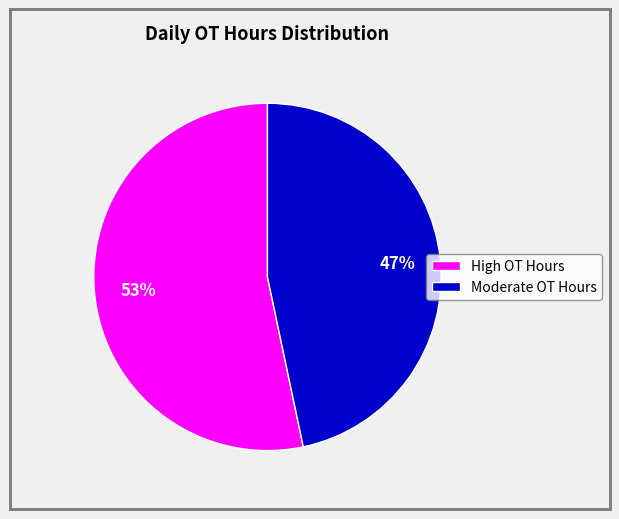

How many slices are in this pie chart?

2